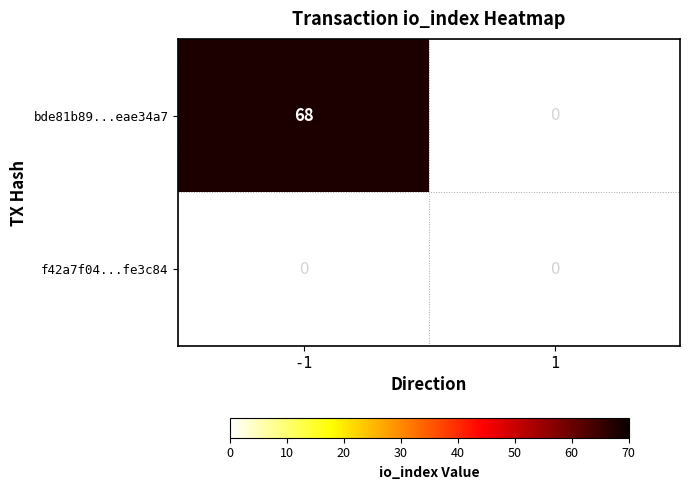

What is the sum of all bde81b89d3fa4e7436b7624e7c6f7b30eae34a7 values?

68